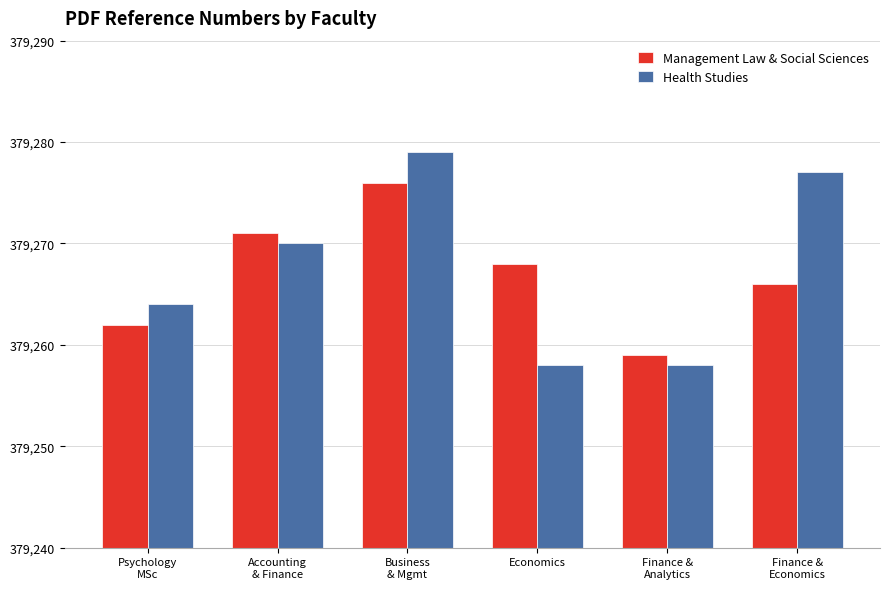

Is it true that Health Studies equals 141406 at Business
& Mgmt?

False